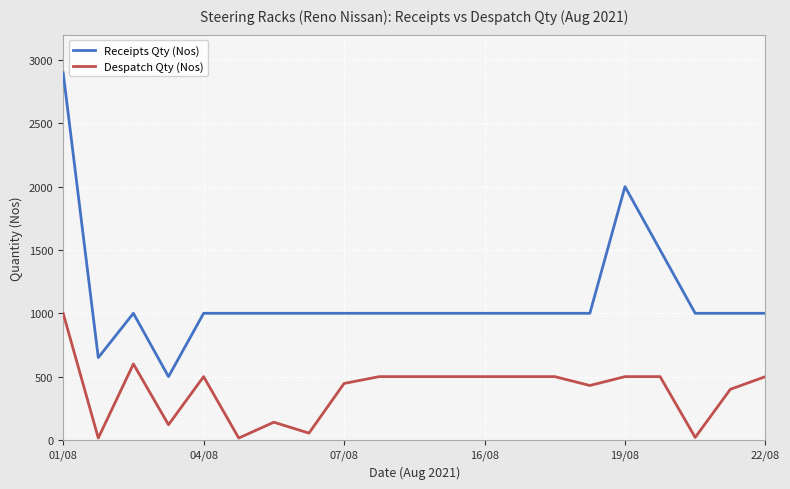

What are all the series names shown in the legend?

Receipts Qty (Nos), Despatch Qty (Nos)